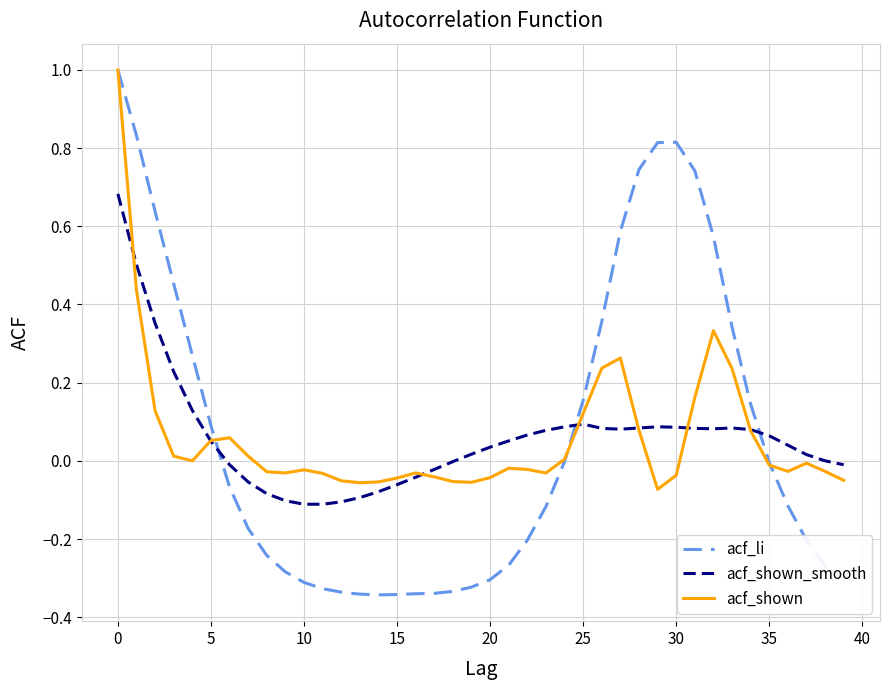

Which series ends up on top after the final intersection of acf_shown and acf_li?

acf_shown